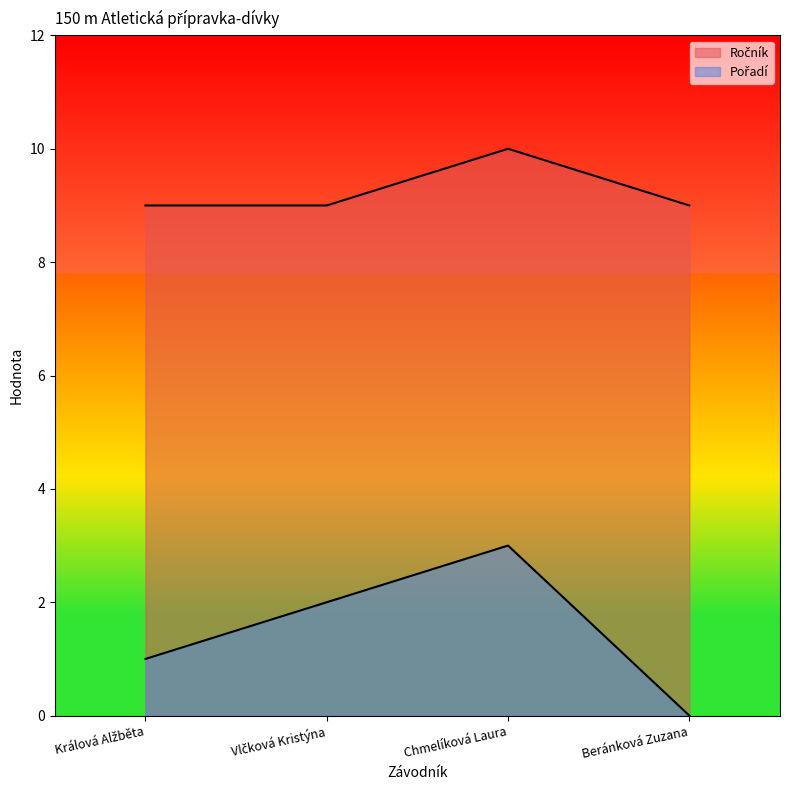

Reading right to left, extract all data points from this chart.

Ročník: 9	10	9	9
Pořadí: 0	3	2	1